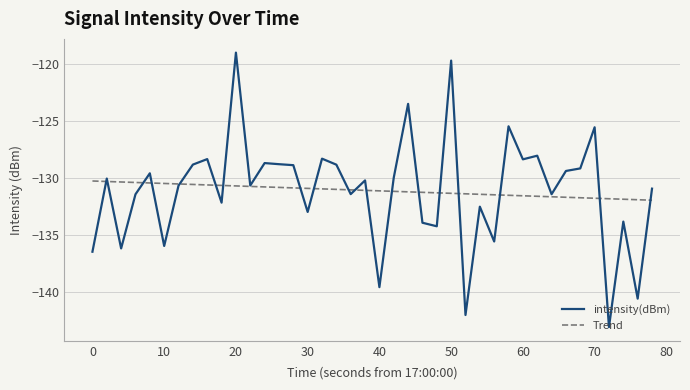

Which series has the largest range (max minus min)?

intensity(dBm)